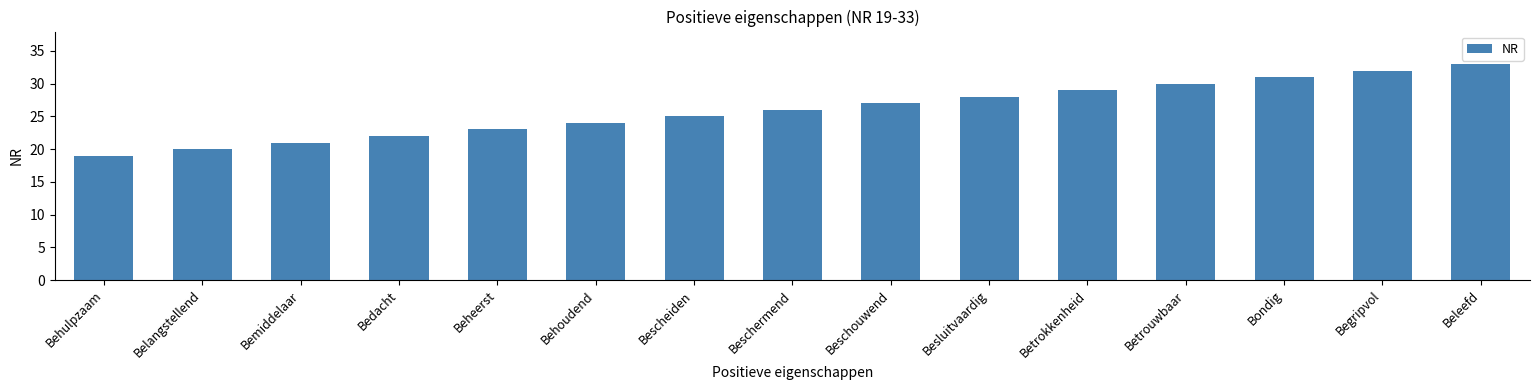

What is the approximate value at Betrokkenheid, to the nearest 5?

30